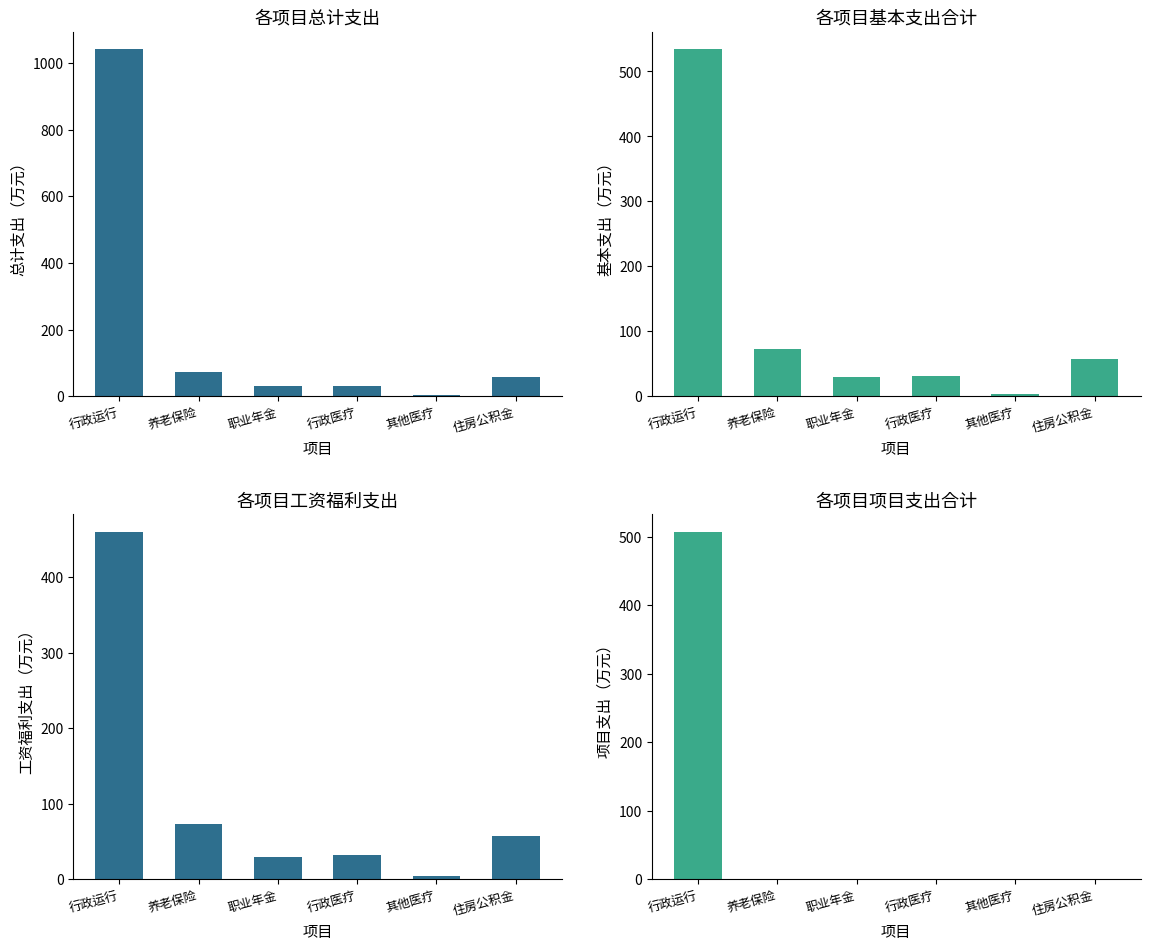

What is the lowest value of the 基本支出合计 series?

3.8